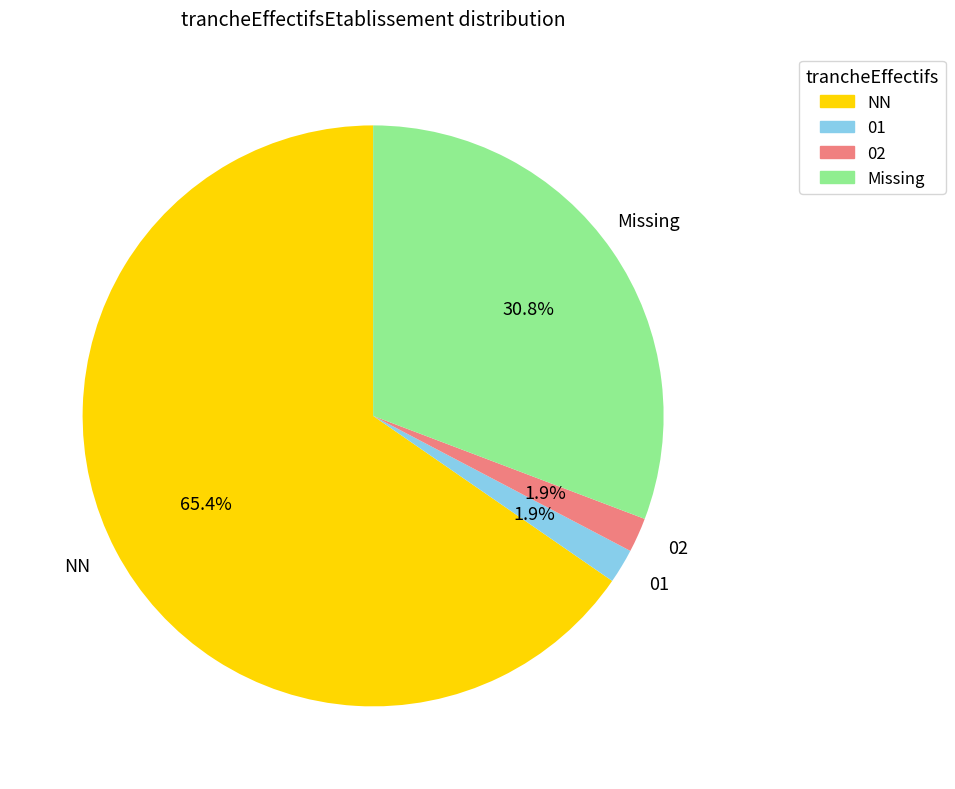

Is there a majority slice in this chart?

Yes